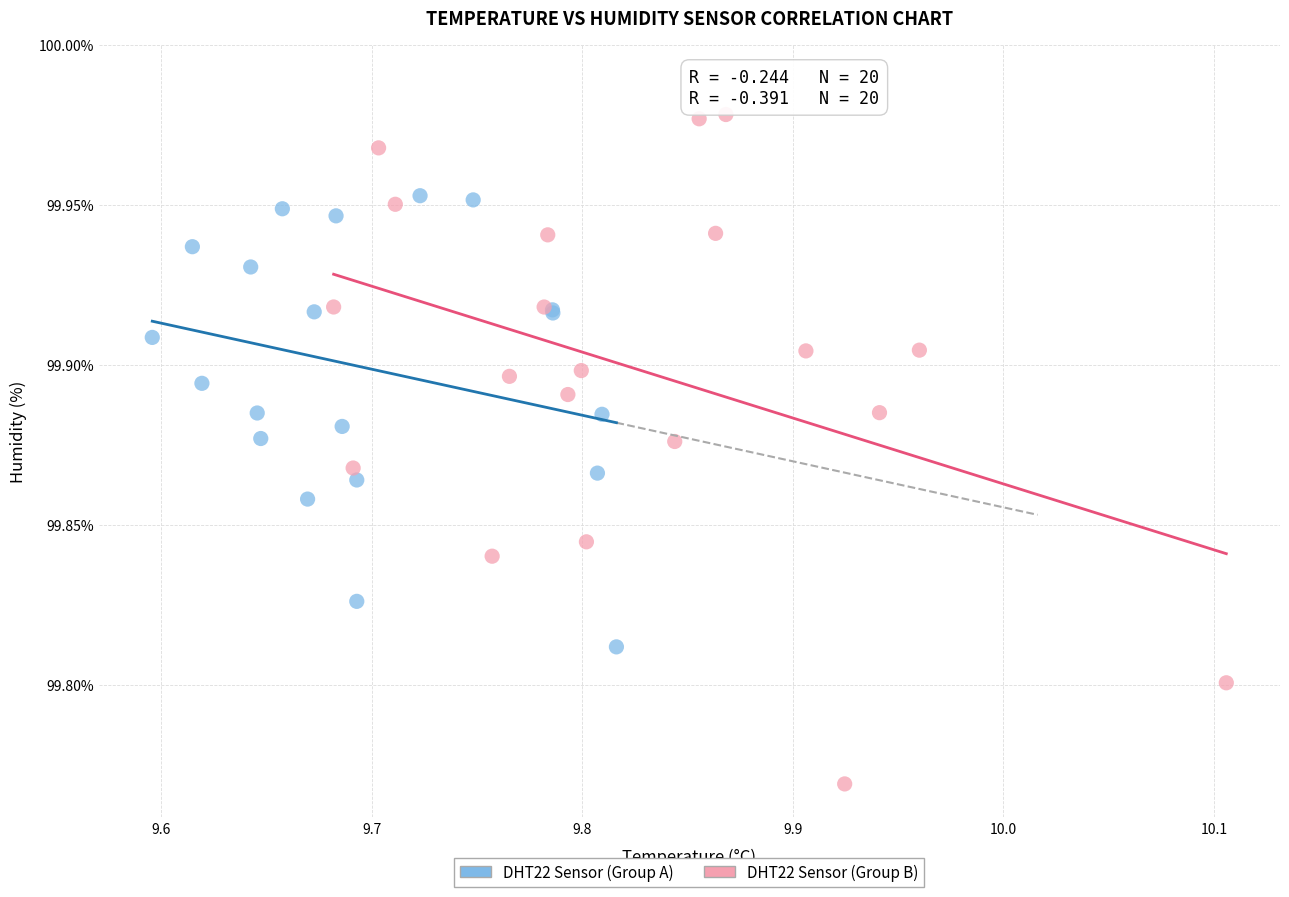

What are all the series names shown in the legend?

DHT22 Sensor (Group A), DHT22 Sensor (Group B)